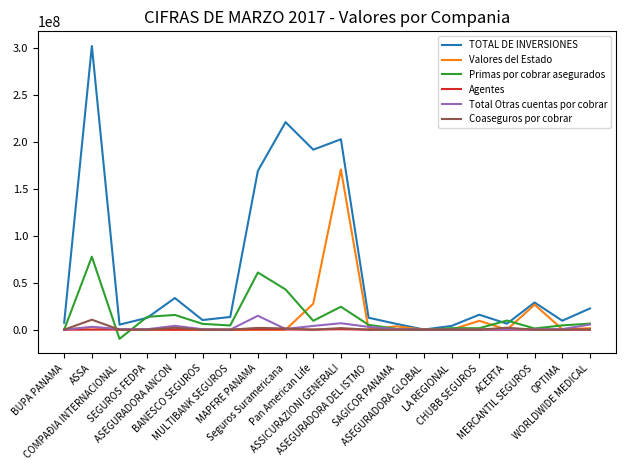

At which category does the chart reach its peak across all series?

ASSA